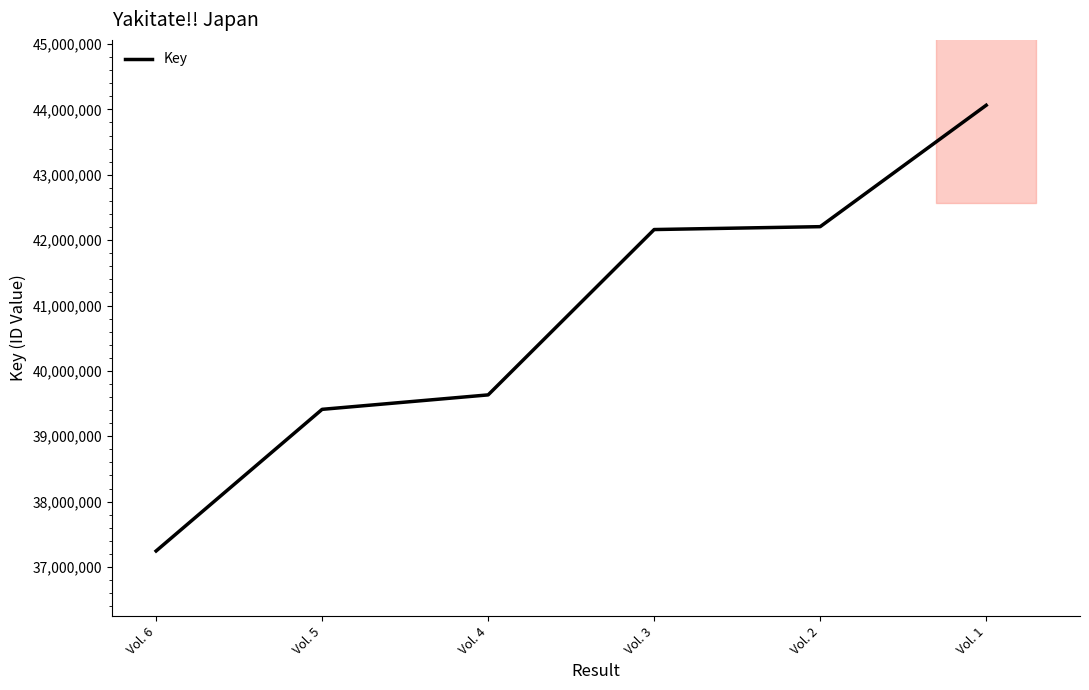

Reading left to right, extract all data points from this chart.

37245338	39411935	39632889	42162180	42206278	44063362